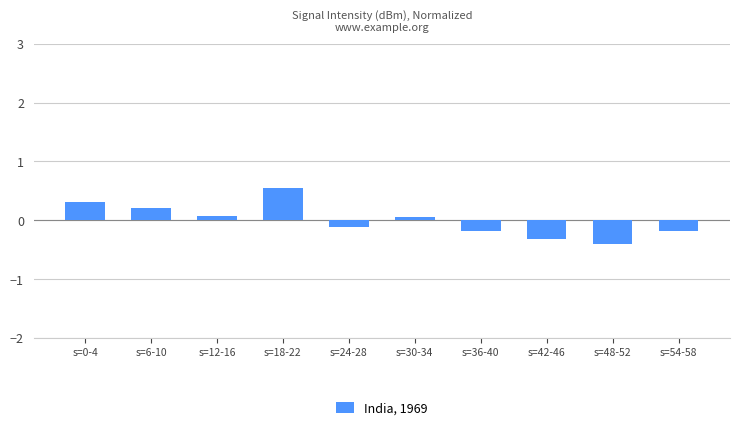

True or false: the data shows -0.1 at s=24-28.

True